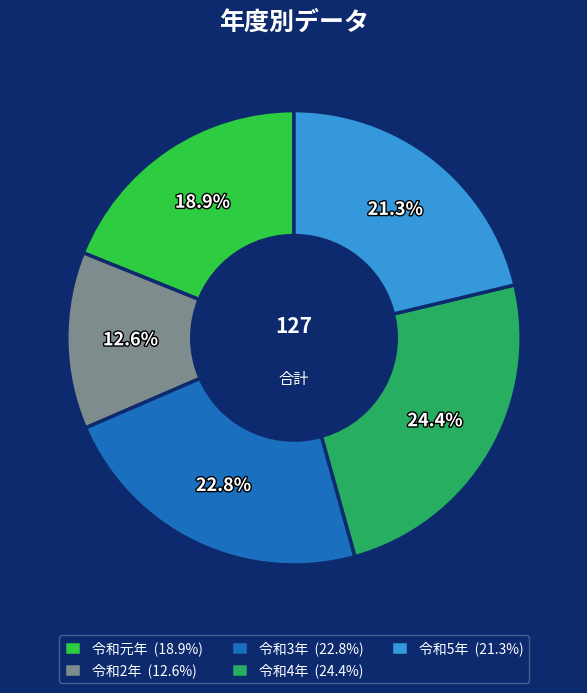

Approximately how many times larger is the value at 令和5年 (21.3%) compared to 令和元年 (18.9%)?

1.1